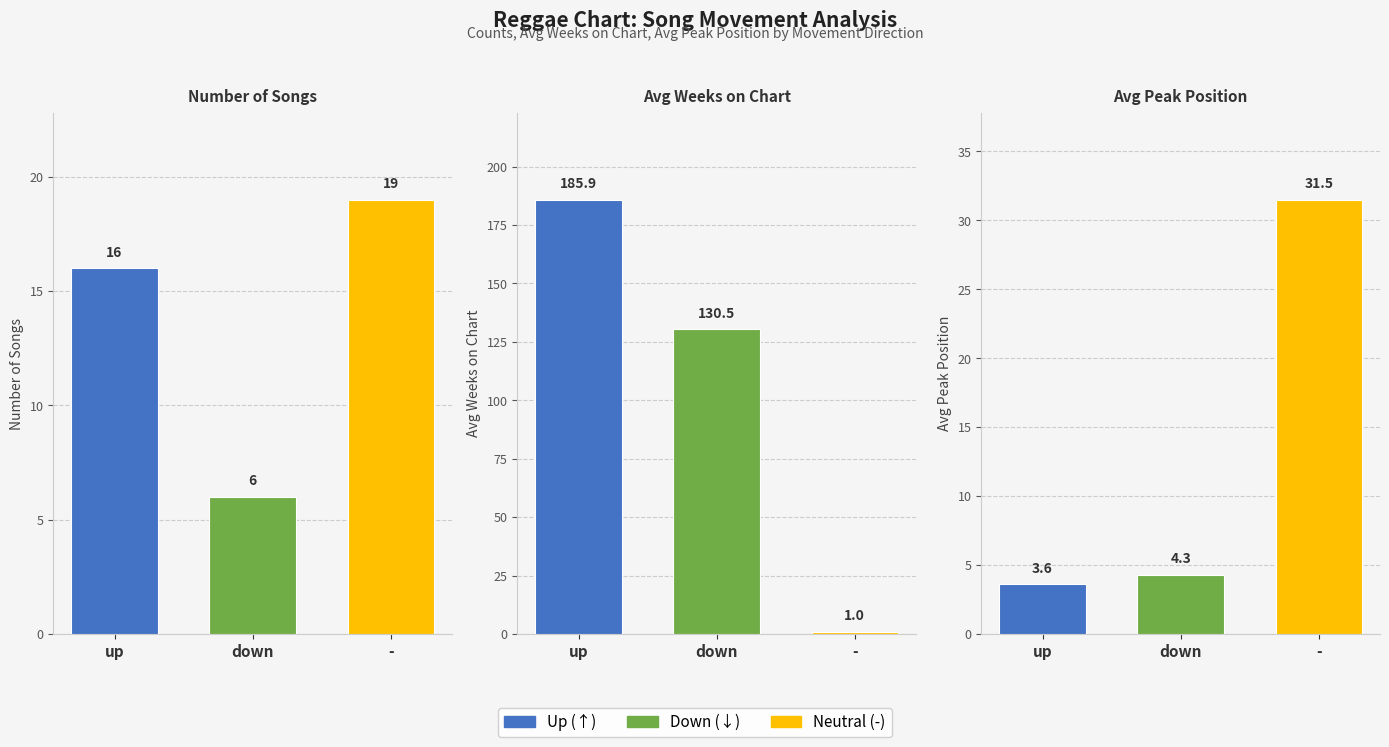

The value of Avg Peak Position at up is 5.8. True or false?

False